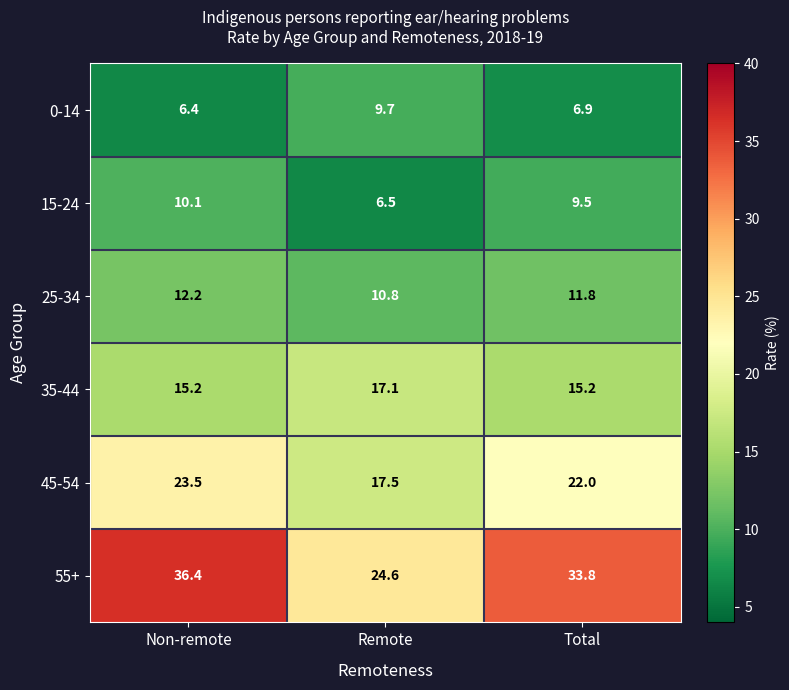

List the series in order of their peak value, lowest first.

0-14, 15-24, 25-34, 35-44, 45-54, 55+